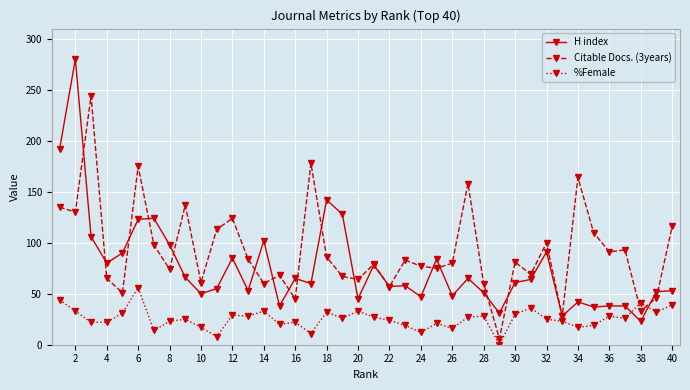

List the series in order of their overall mean, highest first.

Citable Docs. (3years), H index, %Female